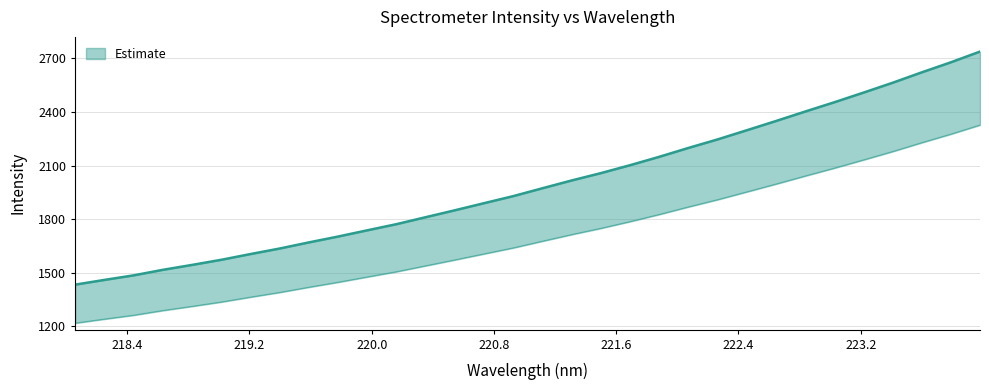

What is the approximate value at 218.0596?

1433.9